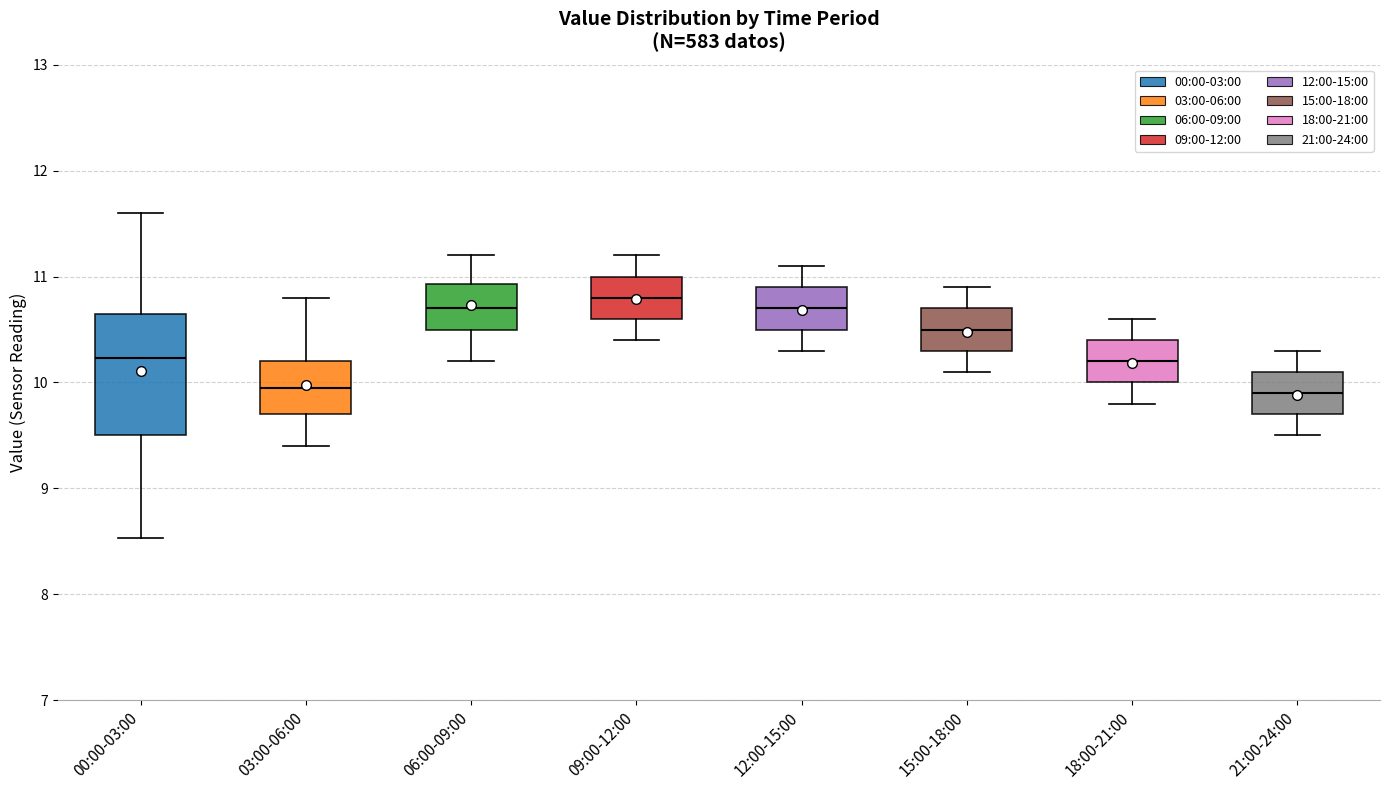

Reading left to right, read every box against the y-axis: the position of its median line, the range the box covers, and the ends of its whiskers. The values are not printed on the chart, so give them approximately, as read against the axis.

00:00-03:00: median 10.2, box 9.5 to 10.6, whiskers 8.5 to 11.6
03:00-06:00: median 10.0, box 9.7 to 10.2, whiskers 9.4 to 10.8
06:00-09:00: median 10.7, box 10.5 to 10.9, whiskers 10.2 to 11.2
09:00-12:00: median 10.8, box 10.6 to 11.0, whiskers 10.4 to 11.2
12:00-15:00: median 10.7, box 10.5 to 10.9, whiskers 10.3 to 11.1
15:00-18:00: median 10.5, box 10.3 to 10.7, whiskers 10.1 to 10.9
18:00-21:00: median 10.2, box 10.0 to 10.4, whiskers 9.8 to 10.6
21:00-24:00: median 9.9, box 9.7 to 10.1, whiskers 9.5 to 10.3